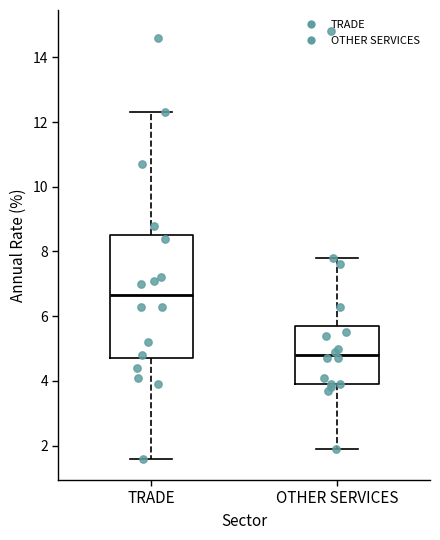

Where is the lower edge of the box for TRADE on the y-axis? The values are not printed on the chart, so give them approximately, as read against the axis.

4.8